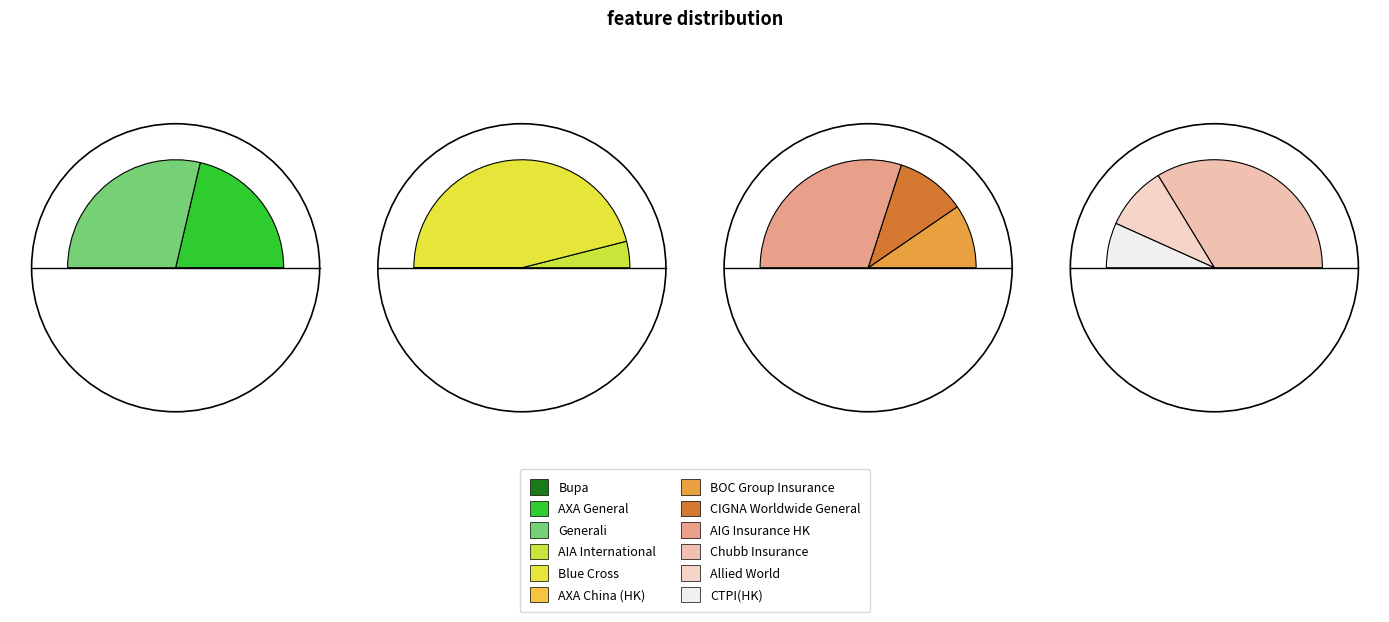

To the nearest percent, what portion does AIG Insurance HK represent?

16%